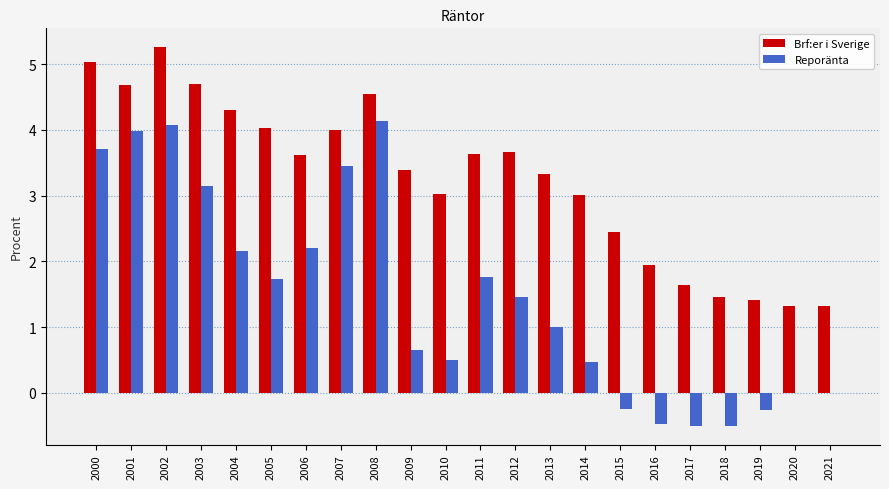

Which series changed the most between 2004 and 2020?

Brf:er i Sverige